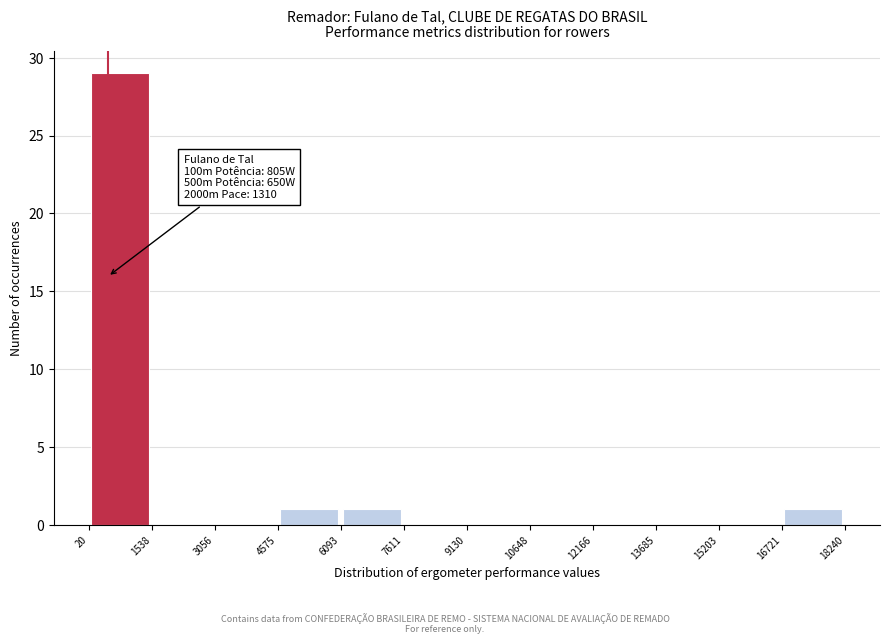

Over which range of the x-axis is the bar tallest?

20 to 1538